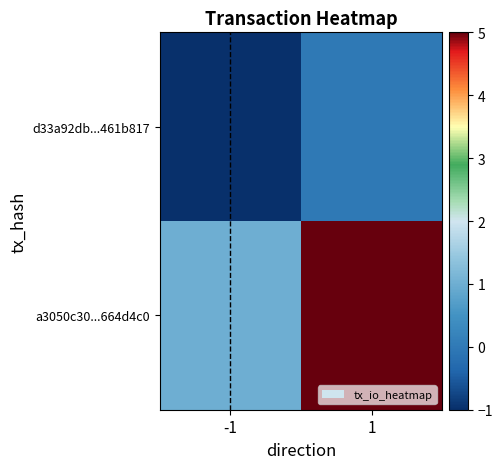

Which category has the highest value across all series?

1